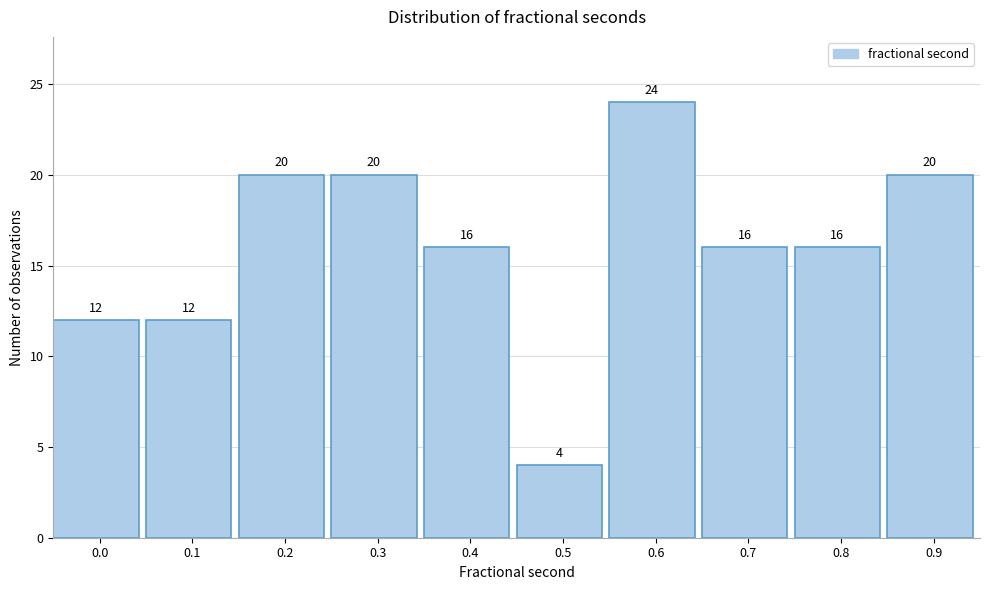

Reading left to right, list all the values displayed in this chart.

0.0=12	0.1=12	0.2=20	0.3=20	0.4=16	0.5=4	0.6=24	0.7=16	0.8=16	0.9=20